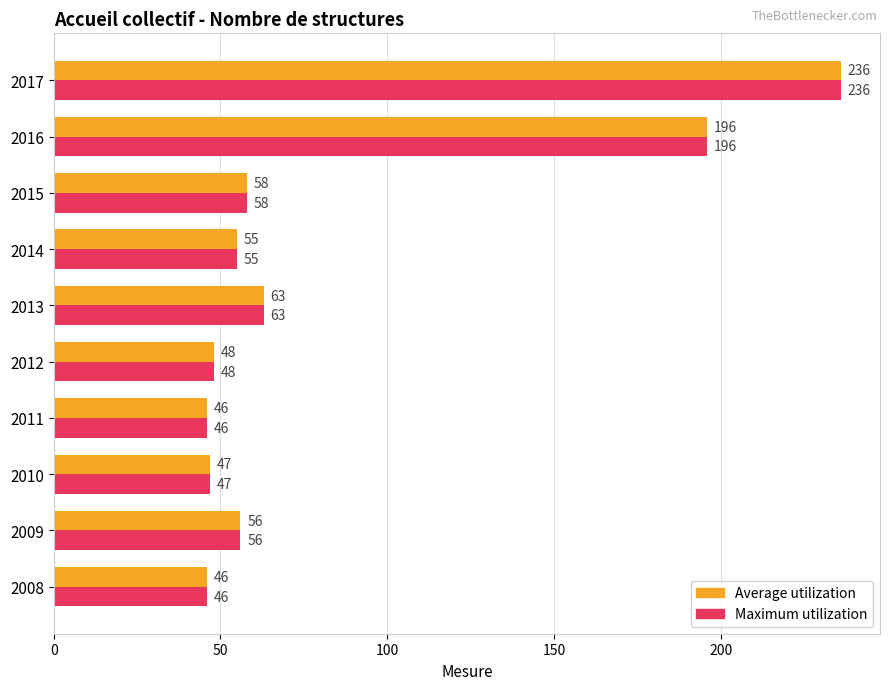

At which label does Average utilization reach its peak?

2017